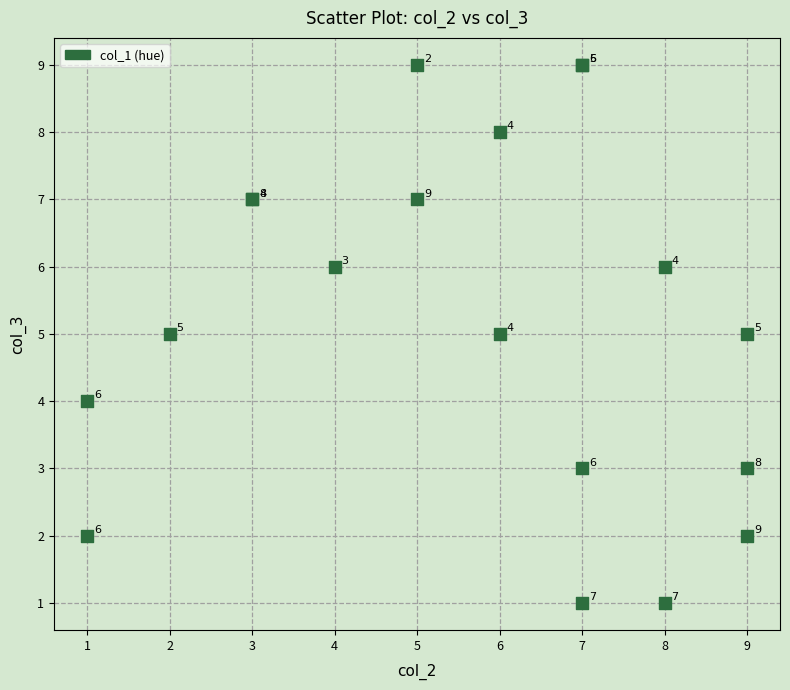

What Y value in the scatter plot is closest to 5?

5